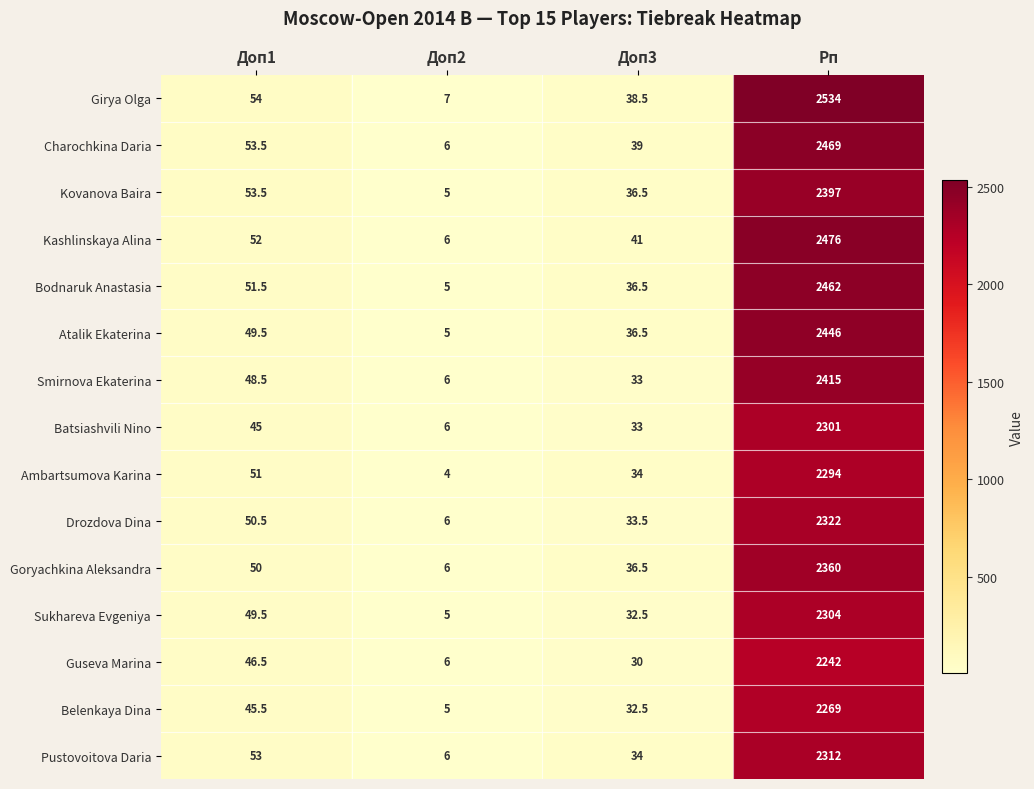

Is it true that Drozdova Dina equals 2.9 at Доп2?

False